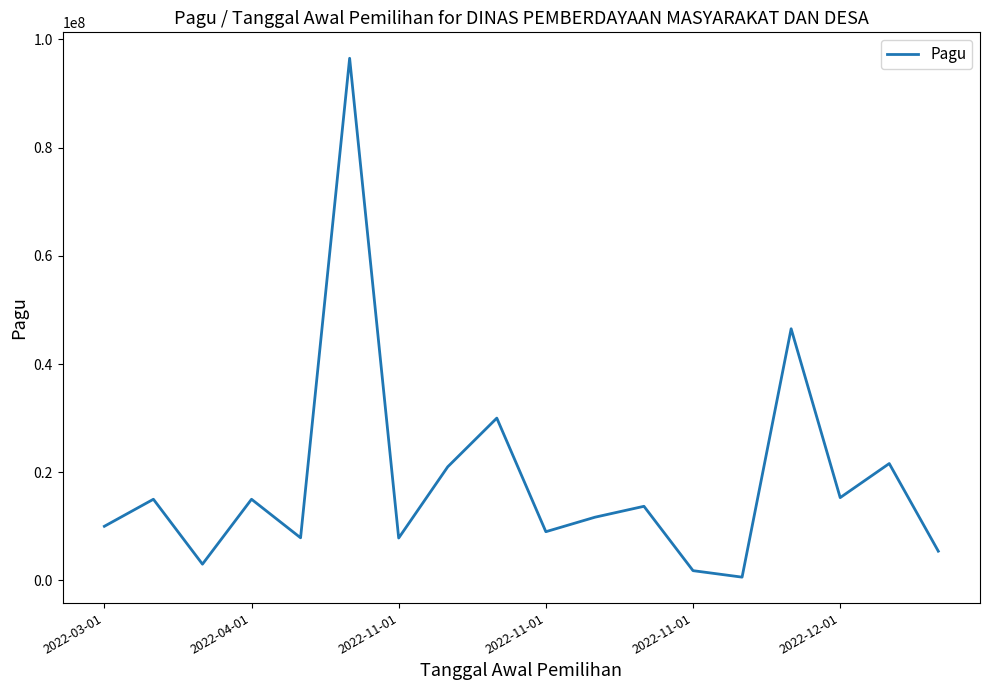

How many interior local valleys (lower than both neighbors) does the data have?

6